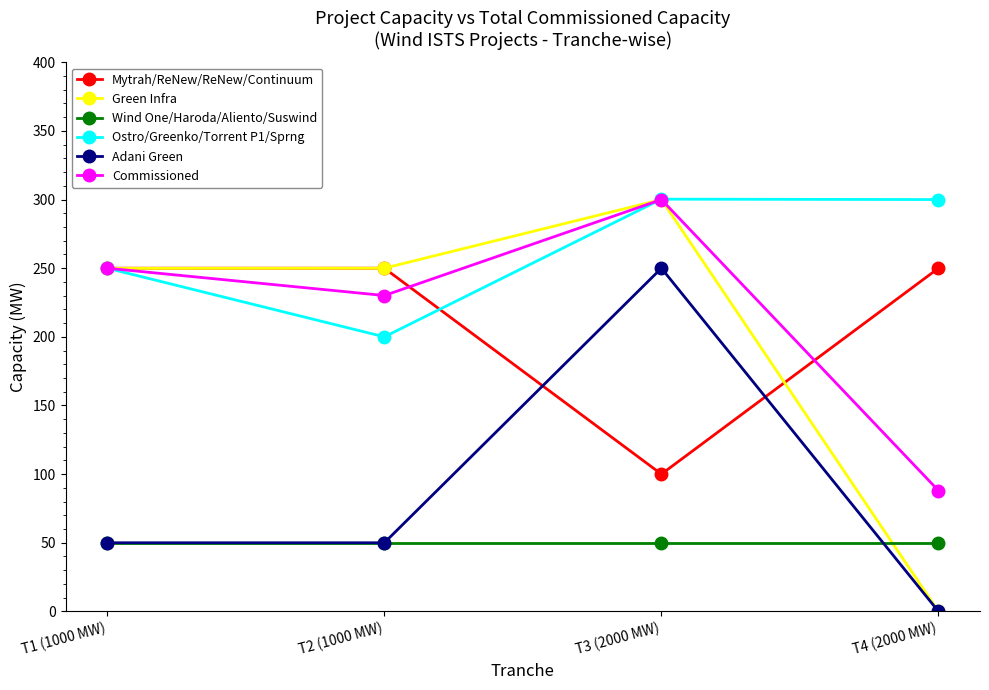

What is the greatest value displayed?

300.3